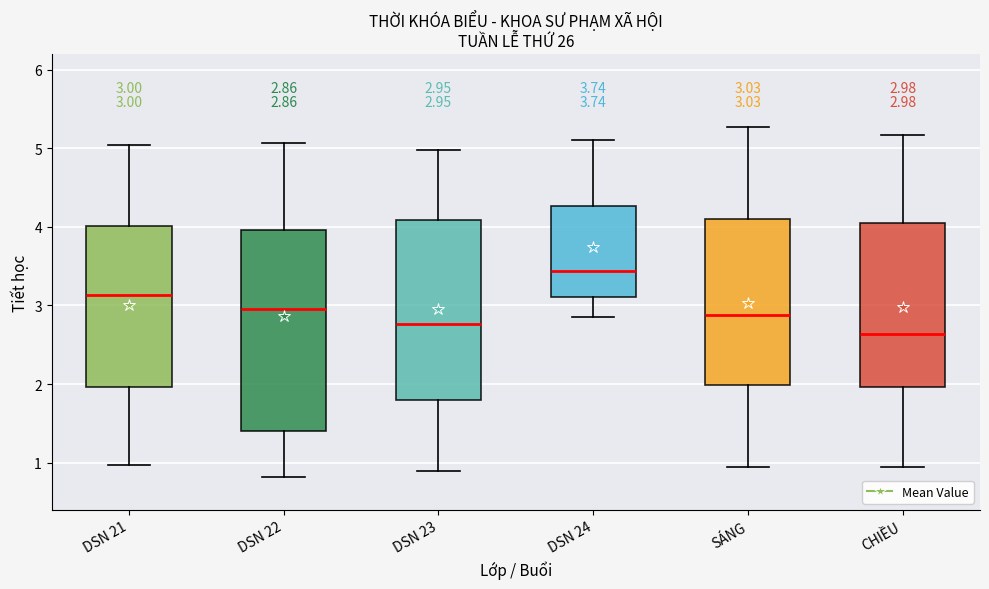

Which box is the tallest, from its lower edge to its upper edge?

DSN 22